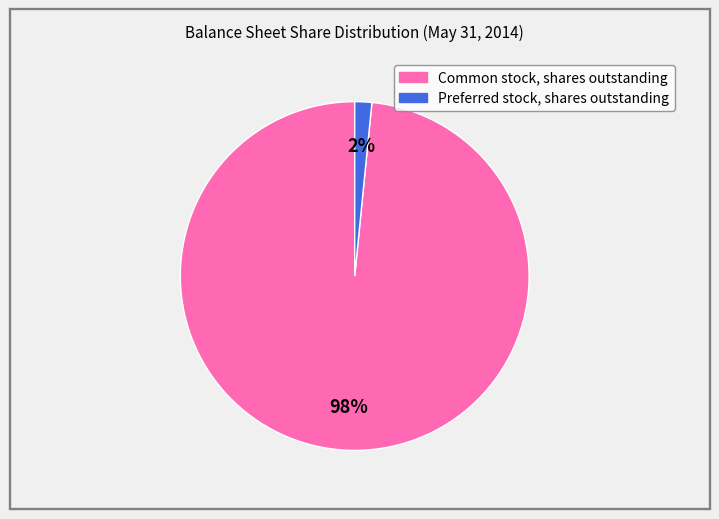

To the nearest percent, what is the average slice percentage?

50%